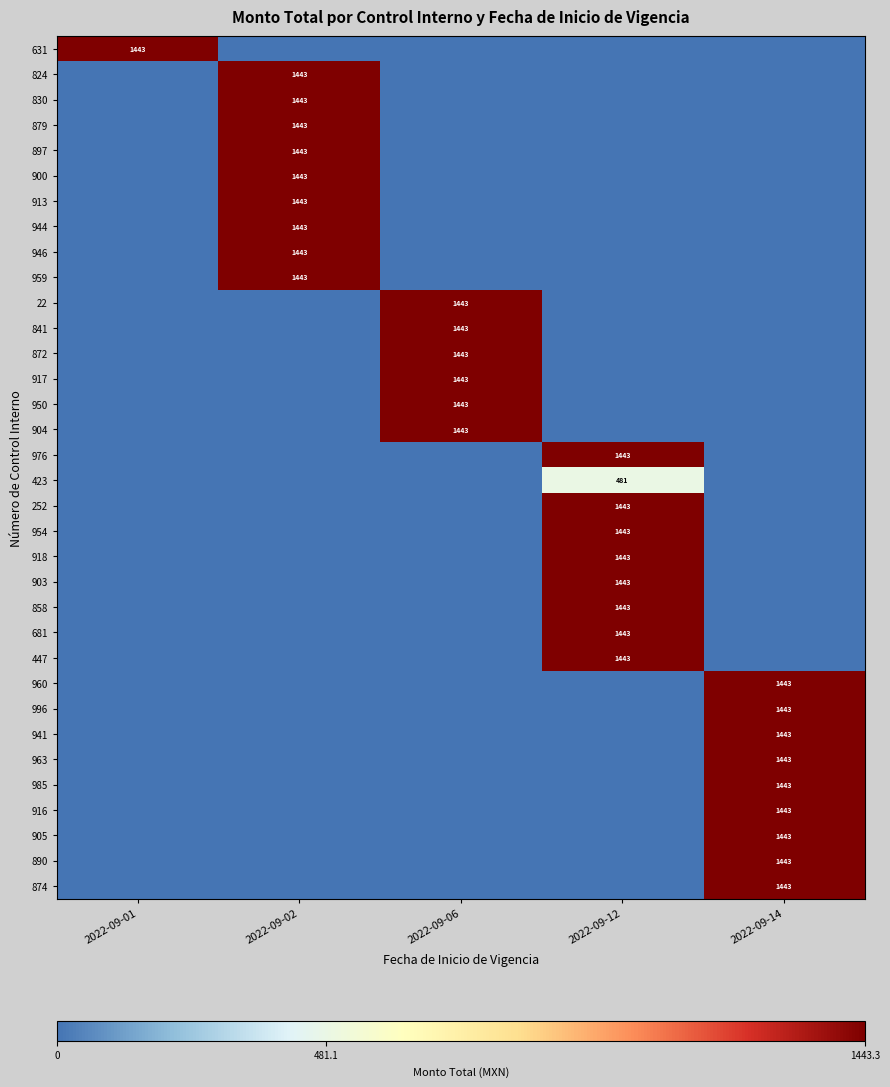

The 917 series shows 1443 at 2022-09-06. True or false?

True